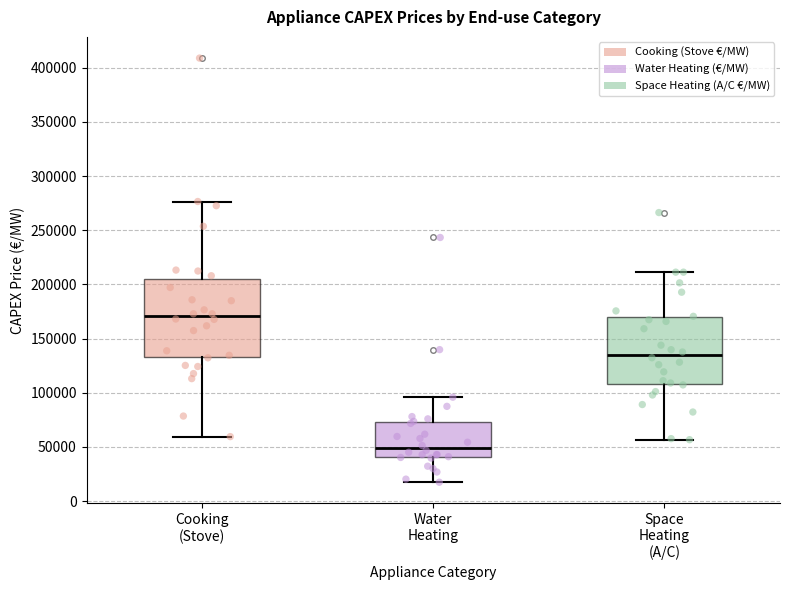

Comparing the boxes themselves (not the whiskers), which one is the tallest?

Cooking (Stove)